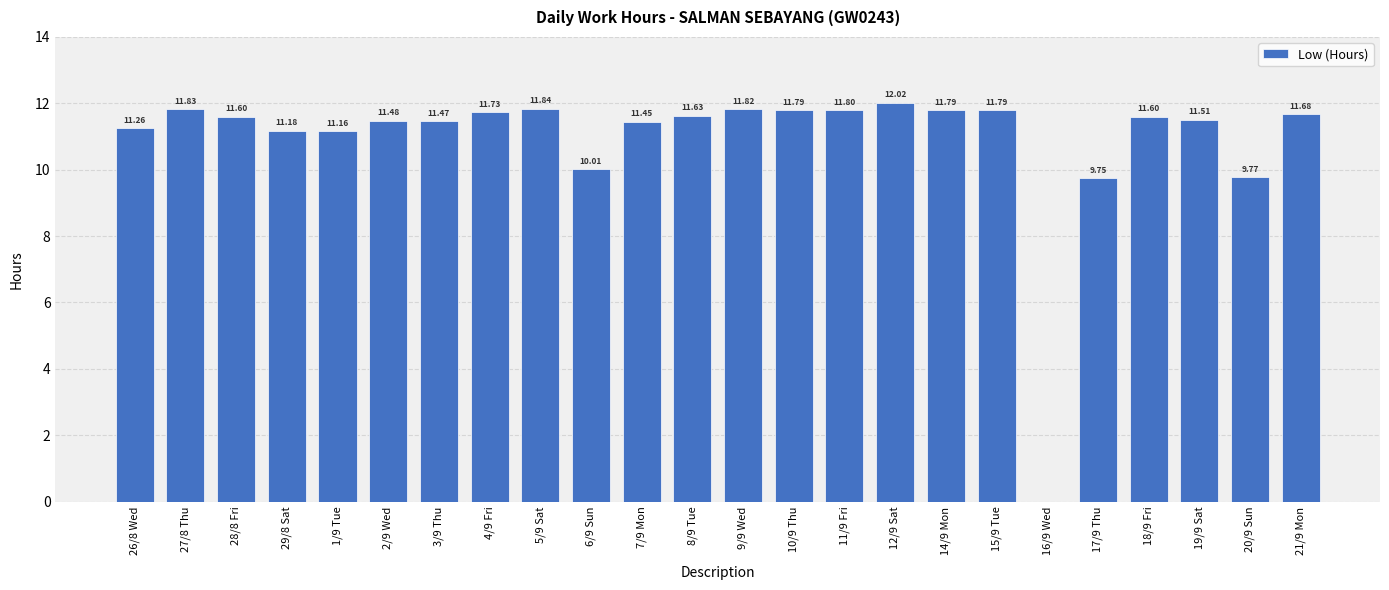

Which label corresponds to the largest value in the chart?

12/9 Sat